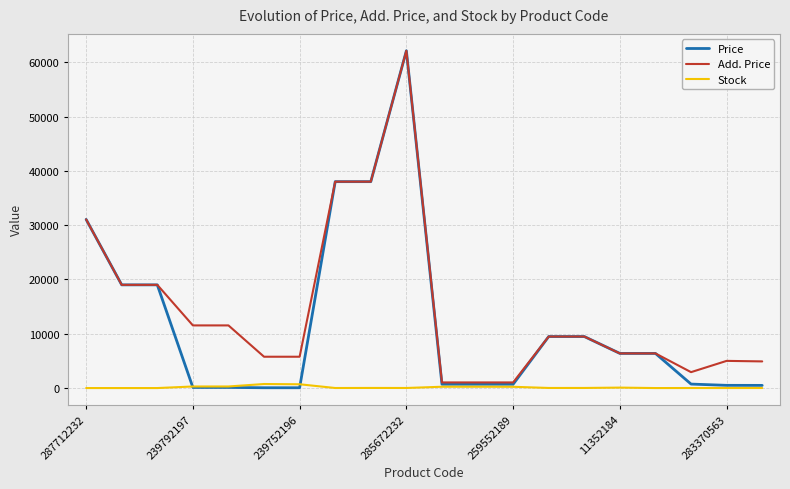

List the series in order of their overall mean, lowest first.

Stock, Price, Add. Price